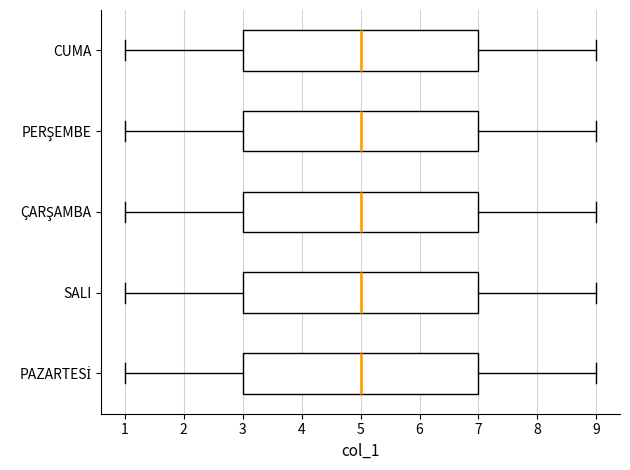

Reading bottom to top, read every box against the x-axis: the position of its median line, the range the box covers, and the ends of its whiskers. The values are not printed on the chart, so give them approximately, as read against the axis.

PAZARTESİ: median 5, box 3 to 7, whiskers 1 to 9
SALI: median 5, box 3 to 7, whiskers 1 to 9
ÇARŞAMBA: median 5, box 3 to 7, whiskers 1 to 9
PERŞEMBE: median 5, box 3 to 7, whiskers 1 to 9
CUMA: median 5, box 3 to 7, whiskers 1 to 9